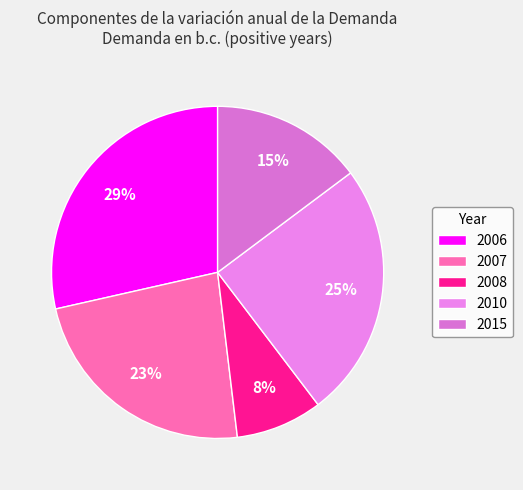

To the nearest percent, what is the combined percentage of 2007 and 2010?

48%